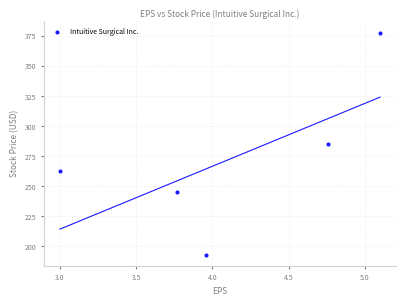

What is the average Y value?

273.0